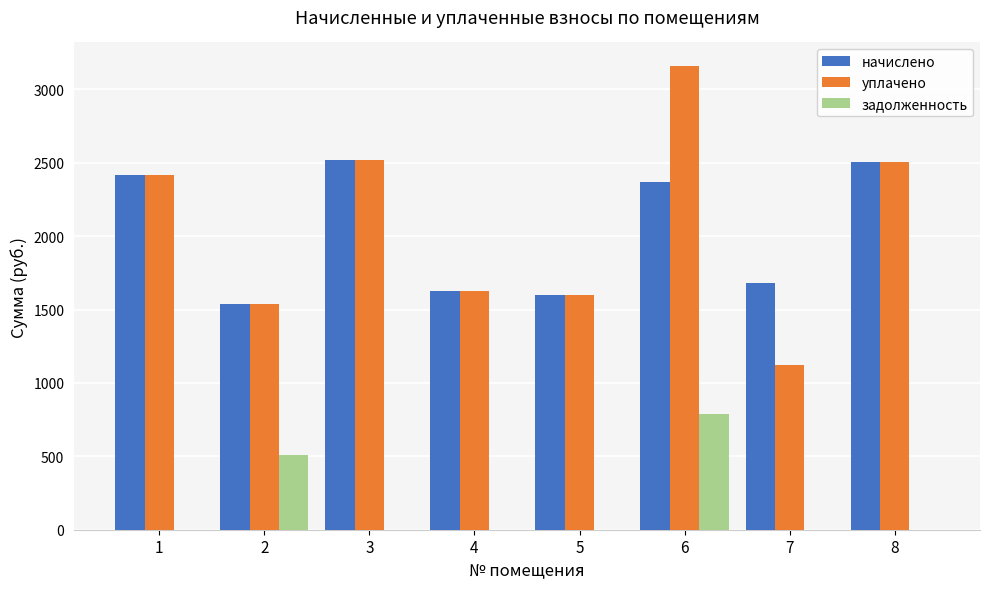

What is the sum of the начислено values at 8 and 4?

4135.3